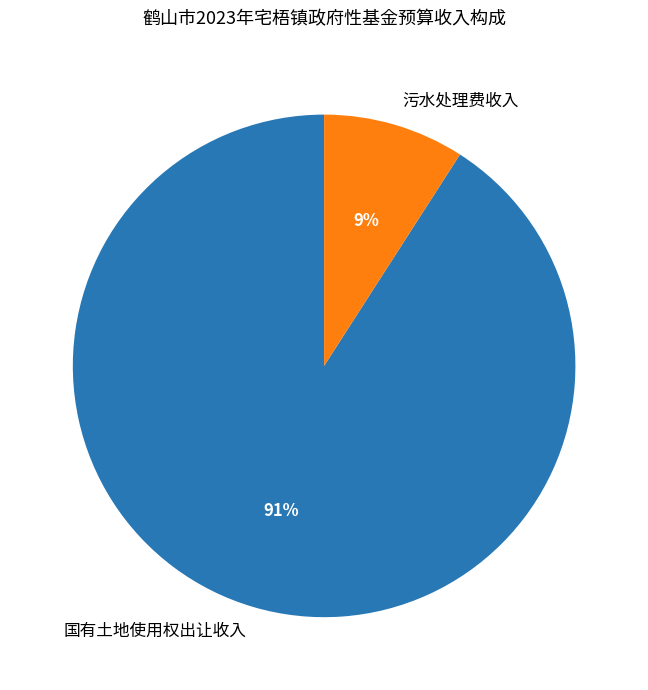

The 污水处理费收入 slice represents 1% of the pie. True or false?

False